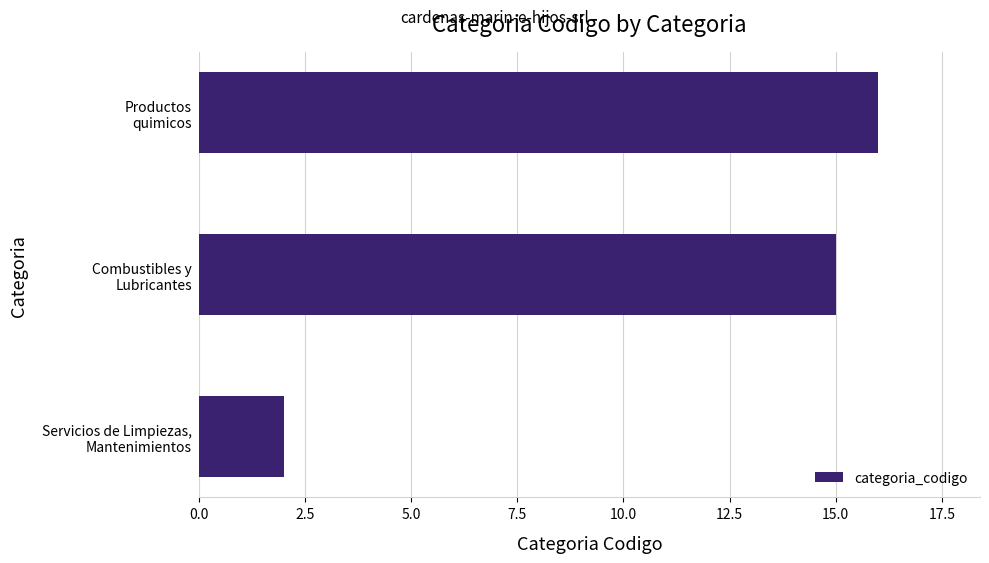

How many data points are less than 15?

1